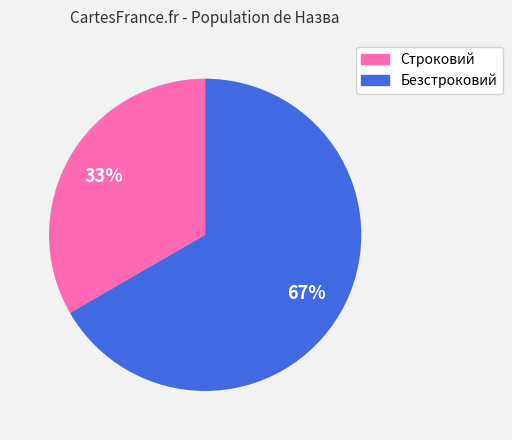

Which category accounts for the majority?

Безстроковий